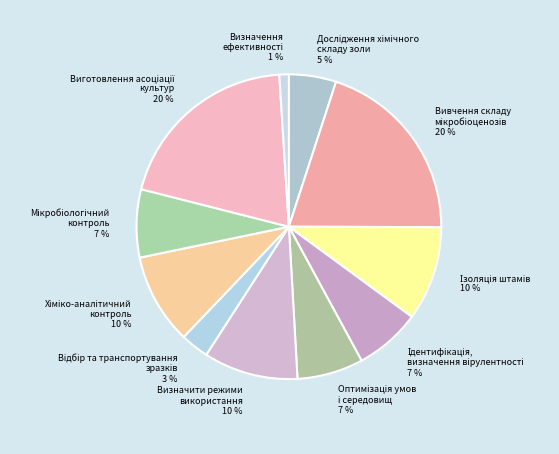

To the nearest percent, what percentage of the pie is Визначити режими використання 10 %?

10%